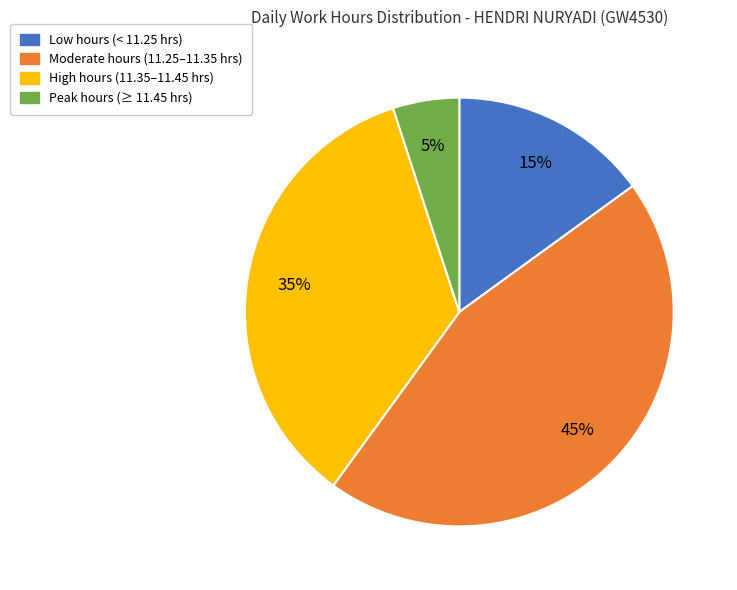

To the nearest percent, what is the average slice percentage?

25%